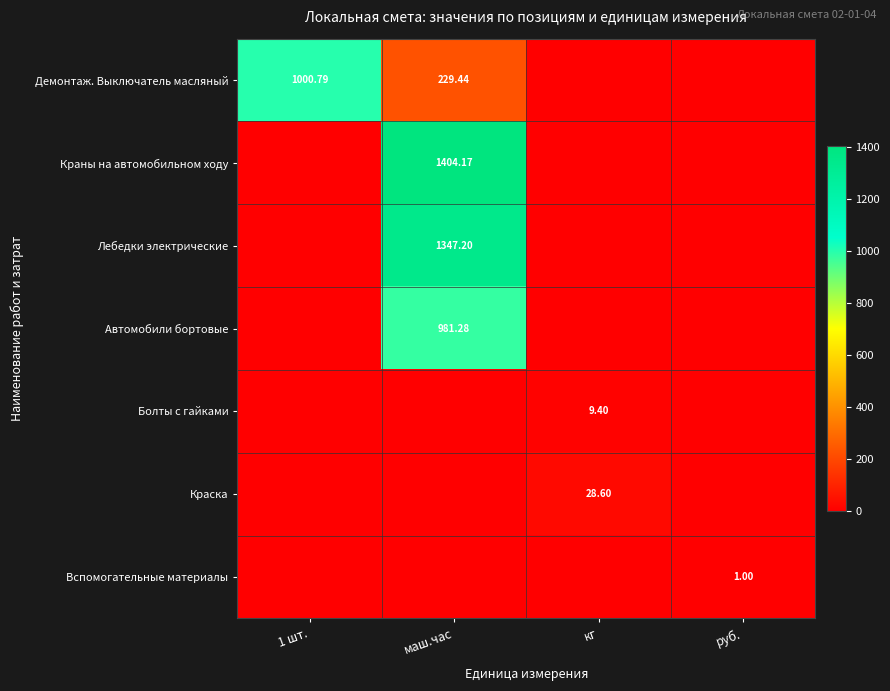

What is the maximum value shown in the chart?

1404.2